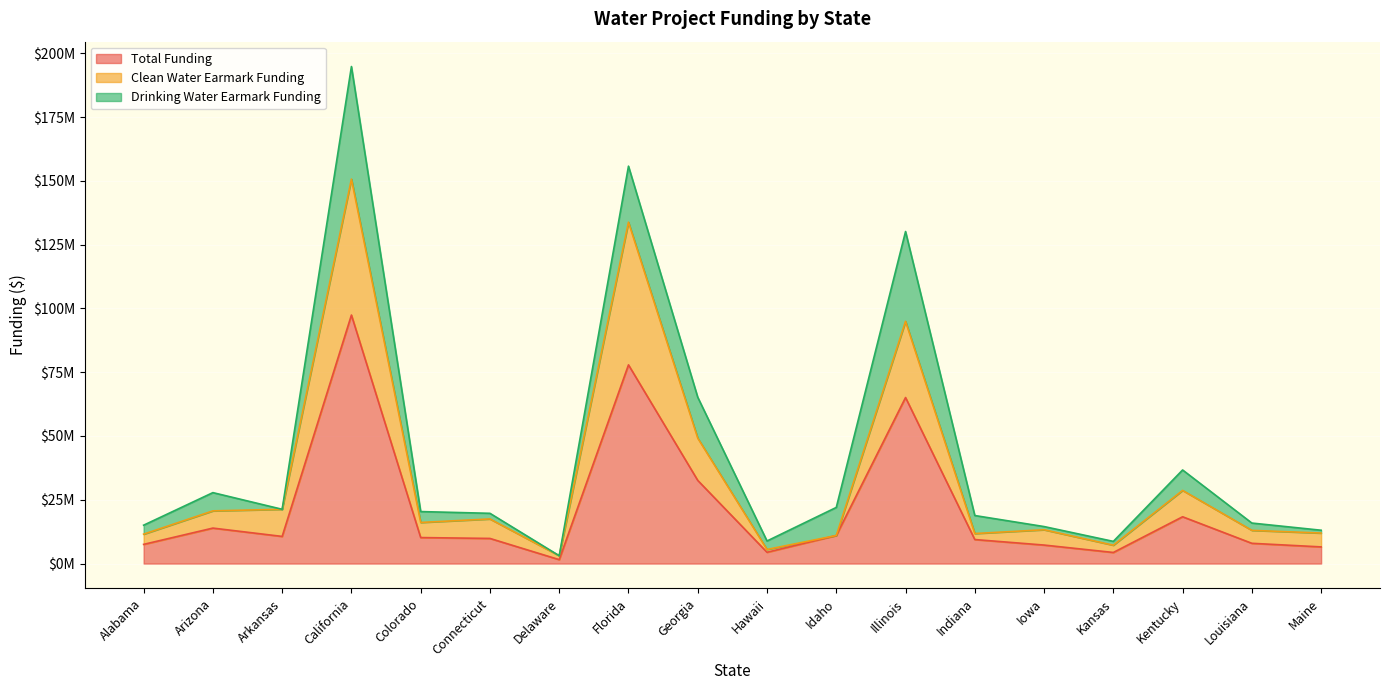

What are all the series names shown in the legend?

Total Funding, Clean Water Earmark Funding, Drinking Water Earmark Funding